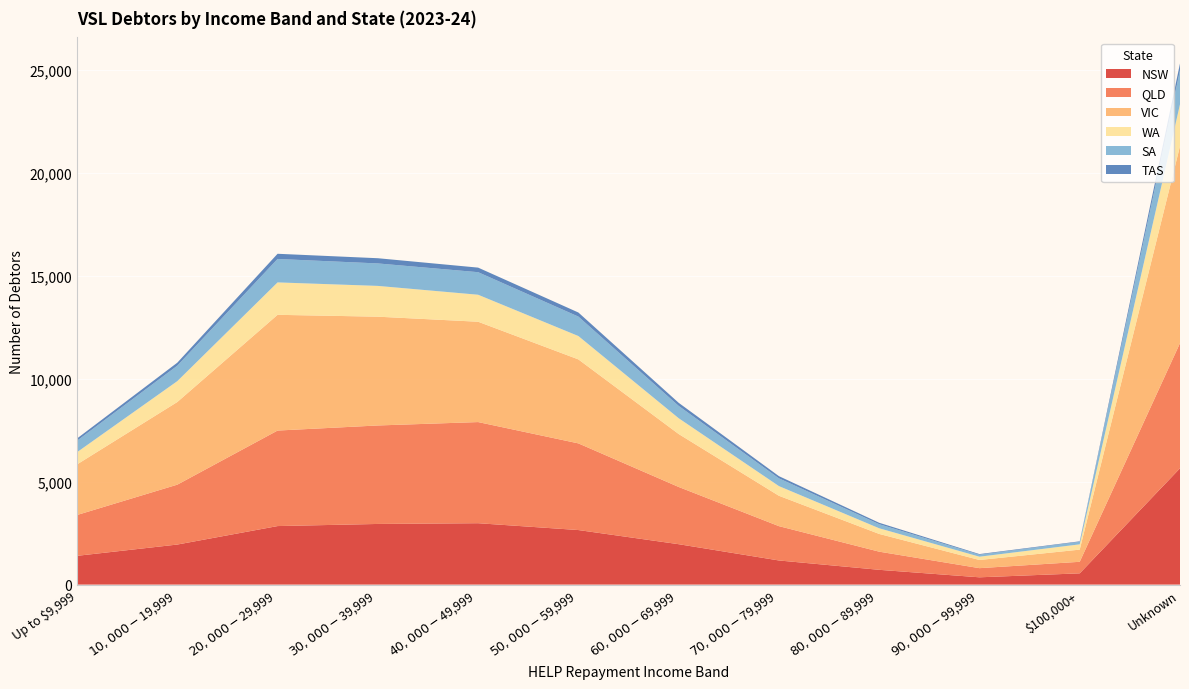

Reading right to left, transcribe all the data shown in this chart.

NSW: Unknown=5648	$100,000+=547	$90,000-$99,999=354	$80,000-$89,999=718	$70,000-$79,999=1172	$60,000-$69,999=1962	$50,000-$59,999=2649	$40,000-$49,999=2981	$30,000-$39,999=2945	$20,000-$29,999=2842	$10,000-$19,999=1945	Up to $9,999=1397
QLD: Unknown=6077	$100,000+=560	$90,000-$99,999=444	$80,000-$89,999=881	$70,000-$79,999=1666	$60,000-$69,999=2779	$50,000-$59,999=4208	$40,000-$49,999=4911	$30,000-$39,999=4782	$20,000-$29,999=4638	$10,000-$19,999=2908	Up to $9,999=1982
VIC: Unknown=9565	$100,000+=591	$90,000-$99,999=397	$80,000-$89,999=861	$70,000-$79,999=1475	$60,000-$69,999=2571	$50,000-$59,999=4078	$40,000-$49,999=4872	$30,000-$39,999=5282	$20,000-$29,999=5620	$10,000-$19,999=4013	Up to $9,999=2457
WA: Unknown=2033	$100,000+=257	$90,000-$99,999=160	$80,000-$89,999=275	$70,000-$79,999=470	$60,000-$69,999=768	$50,000-$59,999=1135	$40,000-$49,999=1311	$30,000-$39,999=1495	$20,000-$29,999=1574	$10,000-$19,999=1014	Up to $9,999=593
SA: Unknown=1654	$100,000+=122	$90,000-$99,999=96	$80,000-$89,999=198	$70,000-$79,999=377	$60,000-$69,999=598	$50,000-$59,999=944	$40,000-$49,999=1095	$30,000-$39,999=1091	$20,000-$29,999=1138	$10,000-$19,999=750	Up to $9,999=557
TAS: Unknown=328	$100,000+=25	$90,000-$99,999=31	$80,000-$89,999=69	$70,000-$79,999=106	$60,000-$69,999=150	$50,000-$59,999=198	$40,000-$49,999=222	$30,000-$39,999=253	$20,000-$29,999=252	$10,000-$19,999=146	Up to $9,999=109